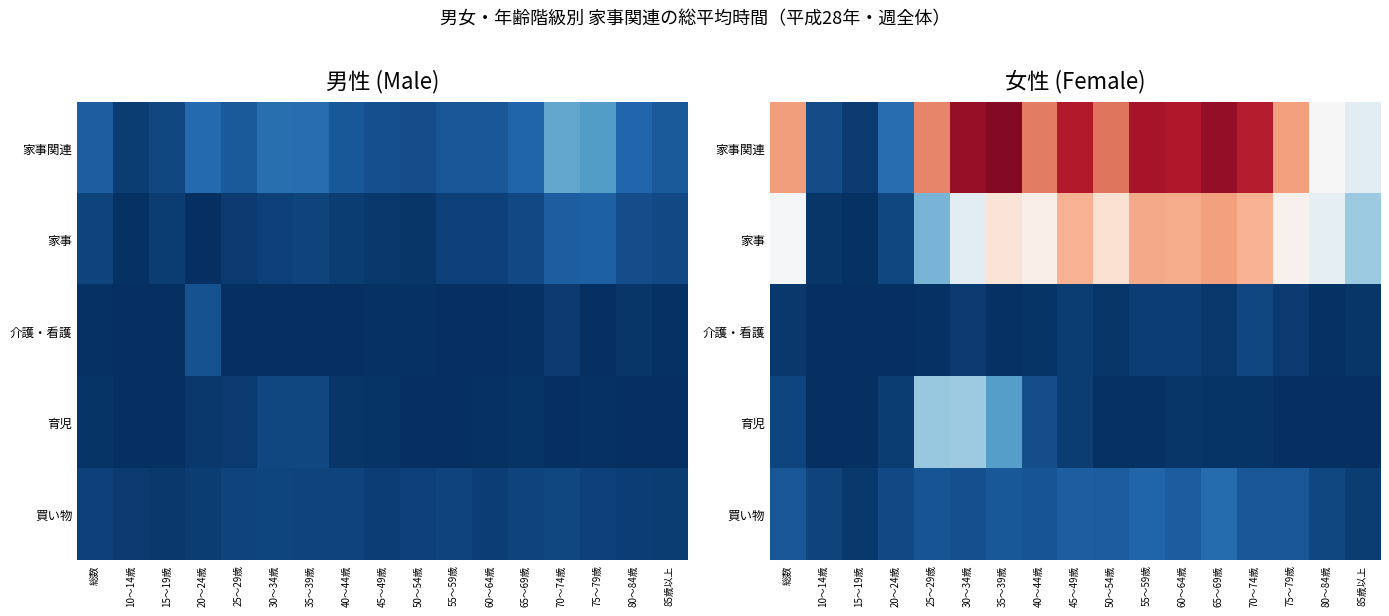

At which category is the sum across all series the highest?

35～39歳